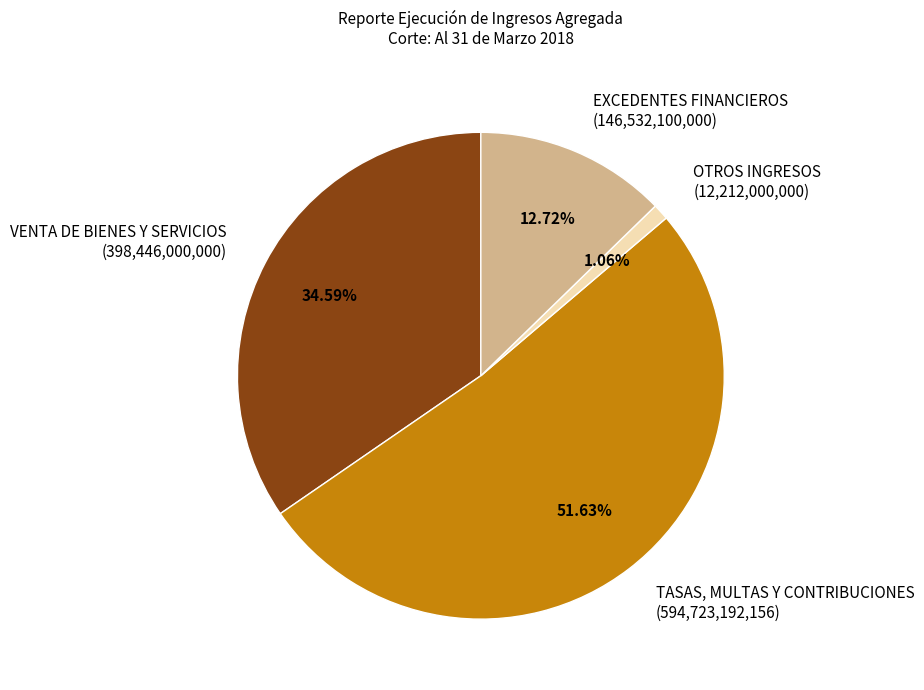

Which slice is the largest?

TASAS, MULTAS Y CONTRIBUCIONES